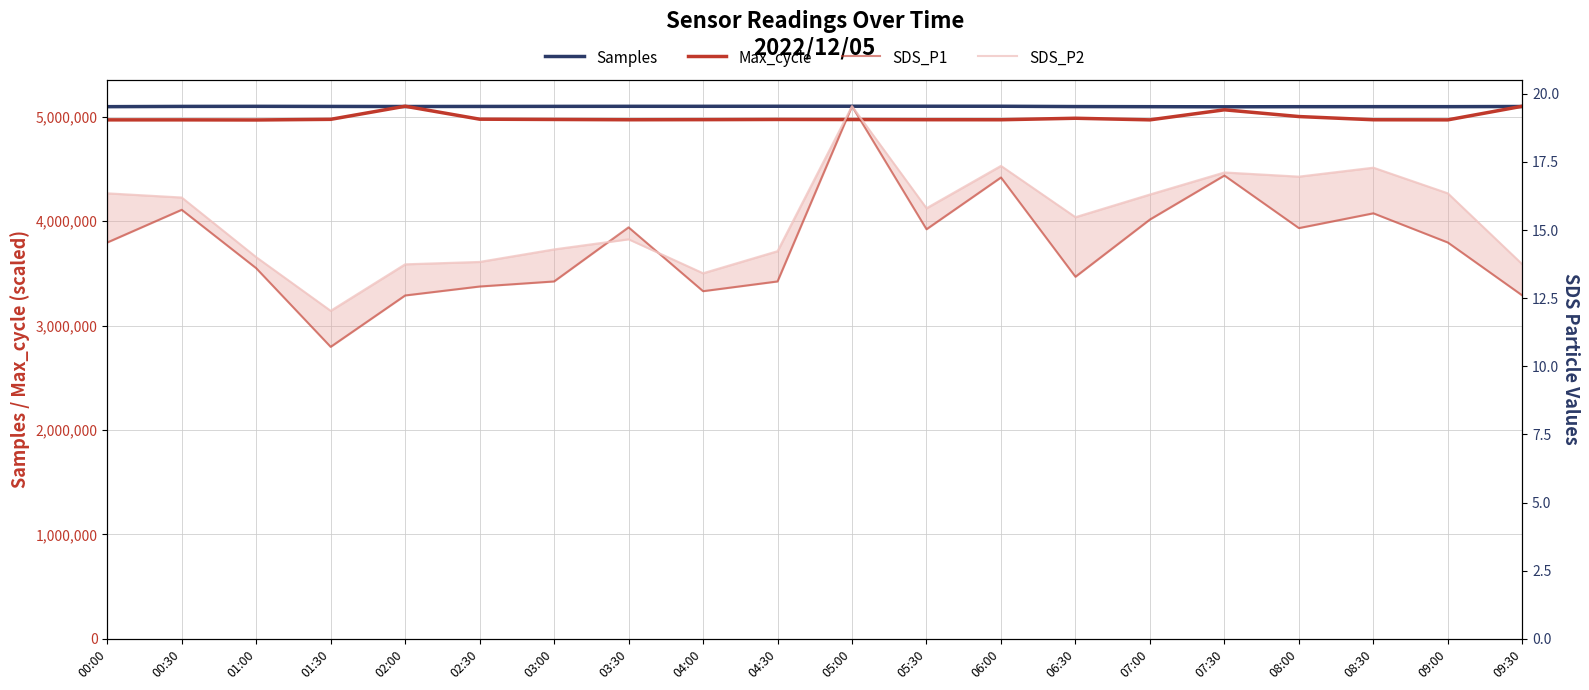

Which category has the lowest value in the Samples series?

07:30